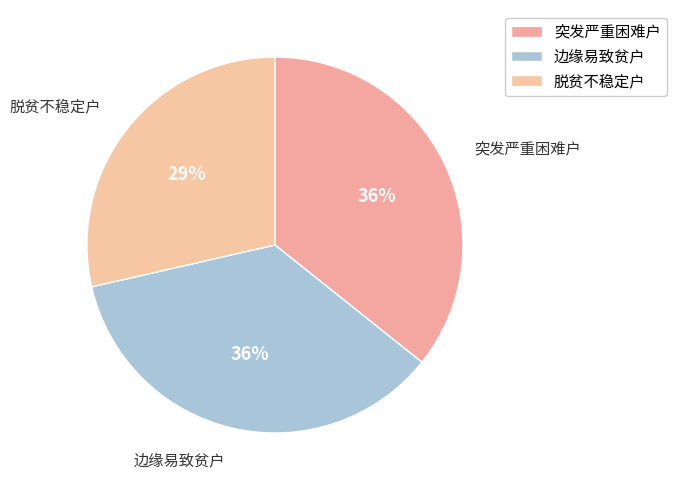

Count the number of slices in the pie.

3